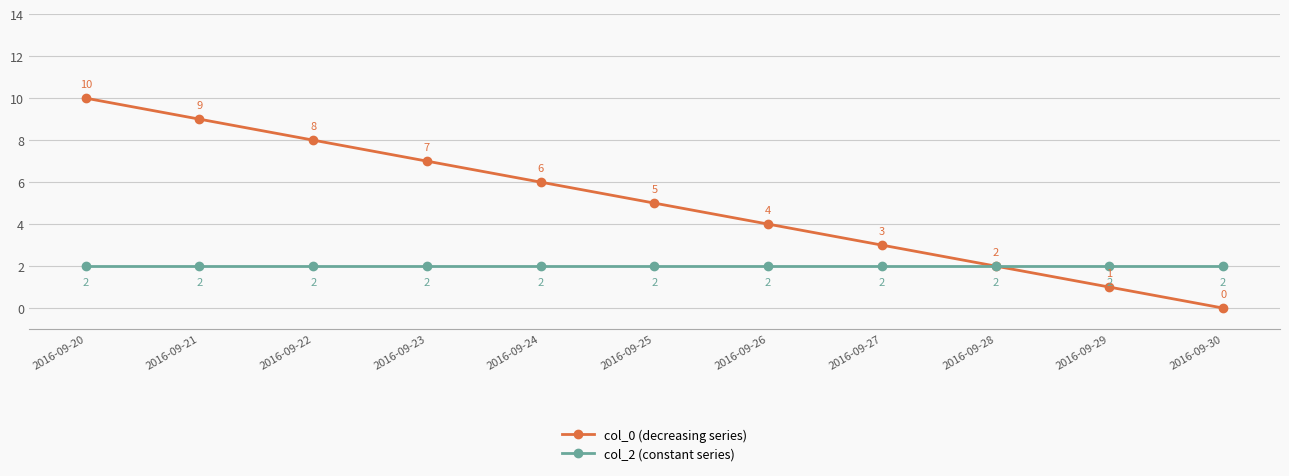

Which series has the largest range (max minus min)?

col_0 (decreasing series)